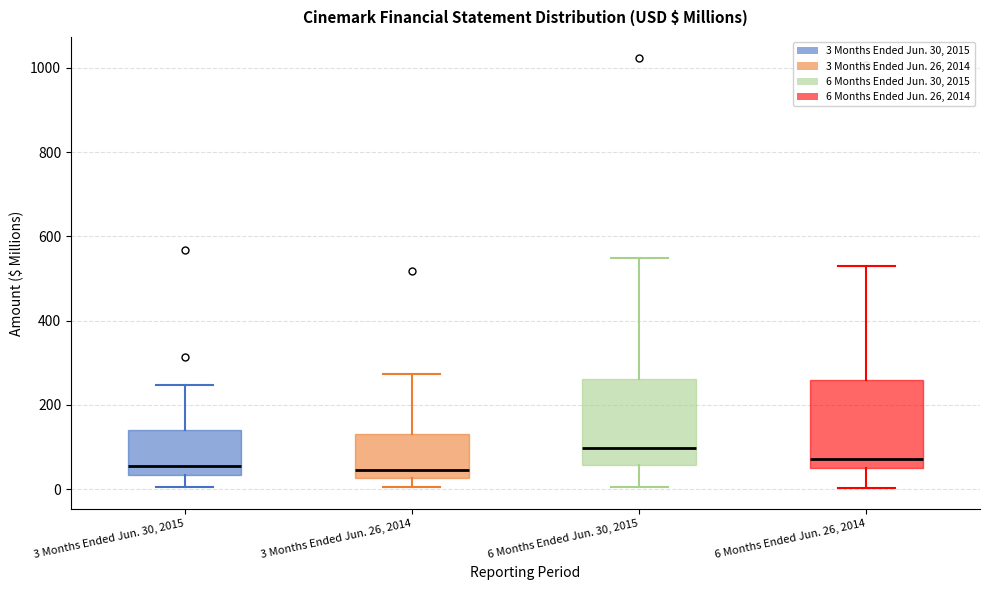

Where does the median line of the box for 6 Months Ended Jun. 30, 2015 sit on the y-axis? The values are not printed on the chart, so give them approximately, as read against the axis.

100